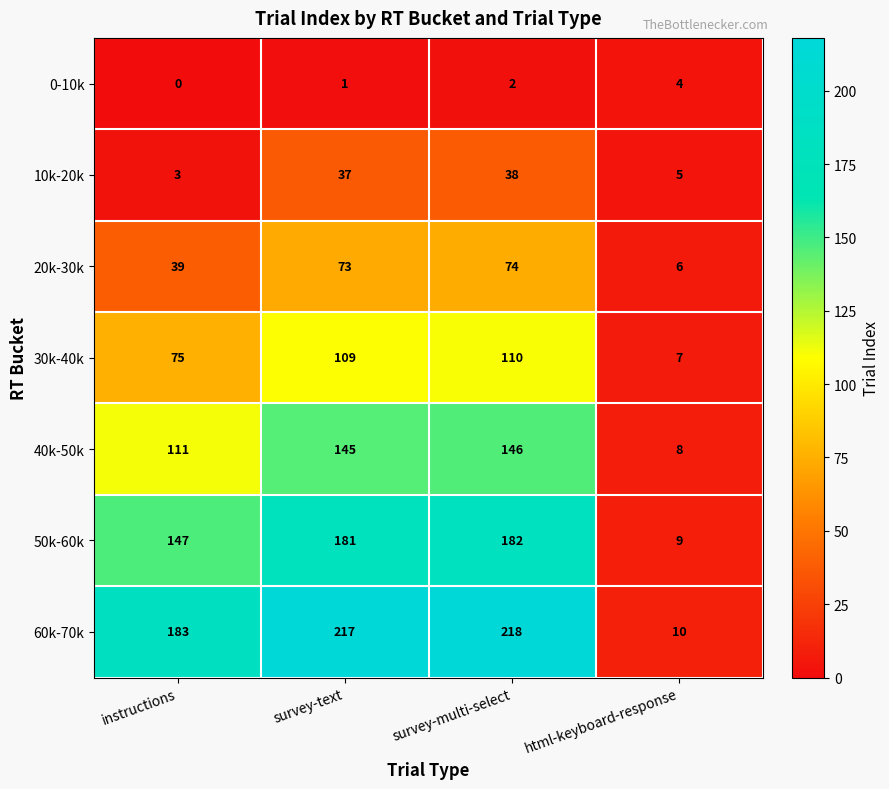

At which category does the chart reach its minimum across all series?

instructions